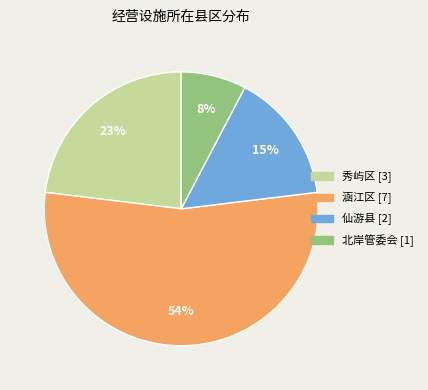

Is the sum of 涵江区 and 秀屿区 greater than half?

Yes